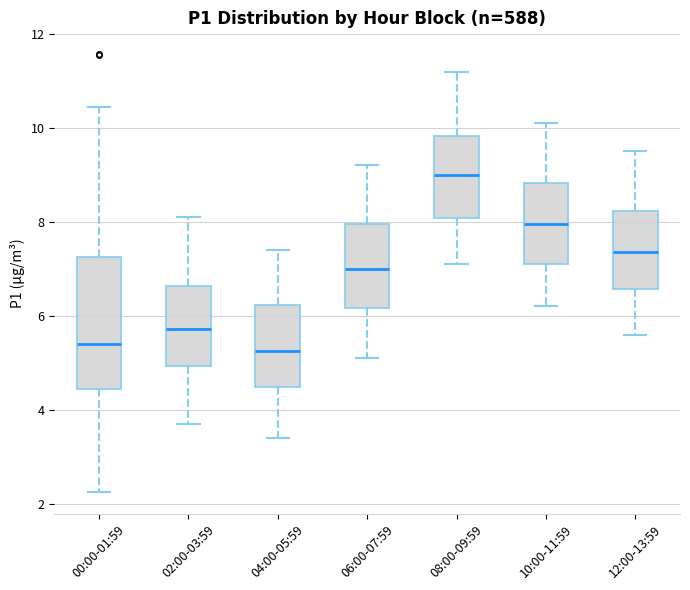

Which box has the highest median line?

08:00-09:59